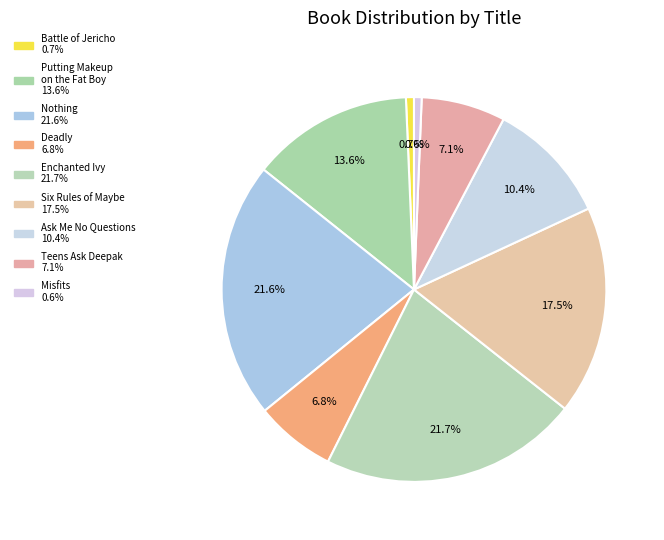

Does Ask Me No Questions represent more than half of the total?

No